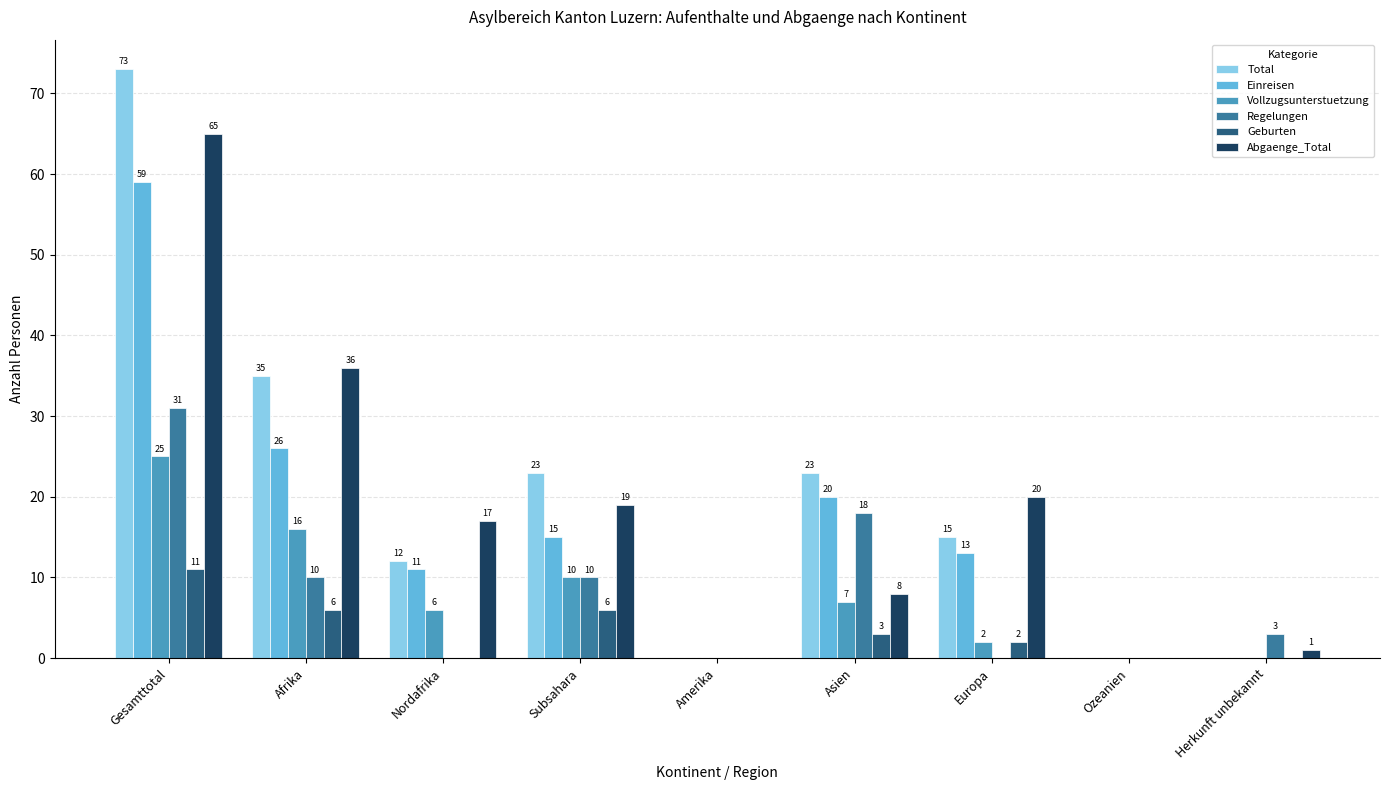

The value of Einreisen at Afrika is 9. True or false?

False